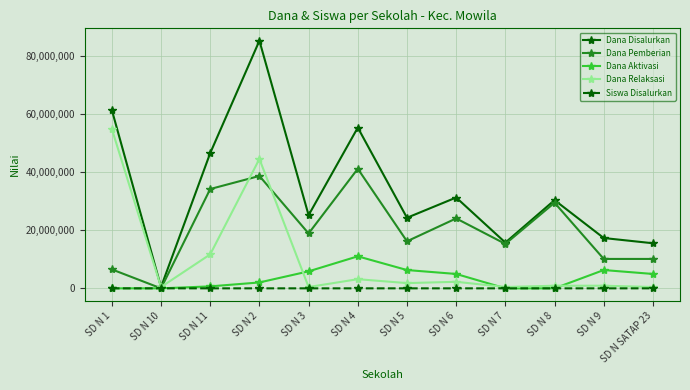

What is the difference between the Dana Relaksasi values at SD N 7 and SD N 2?

44100000